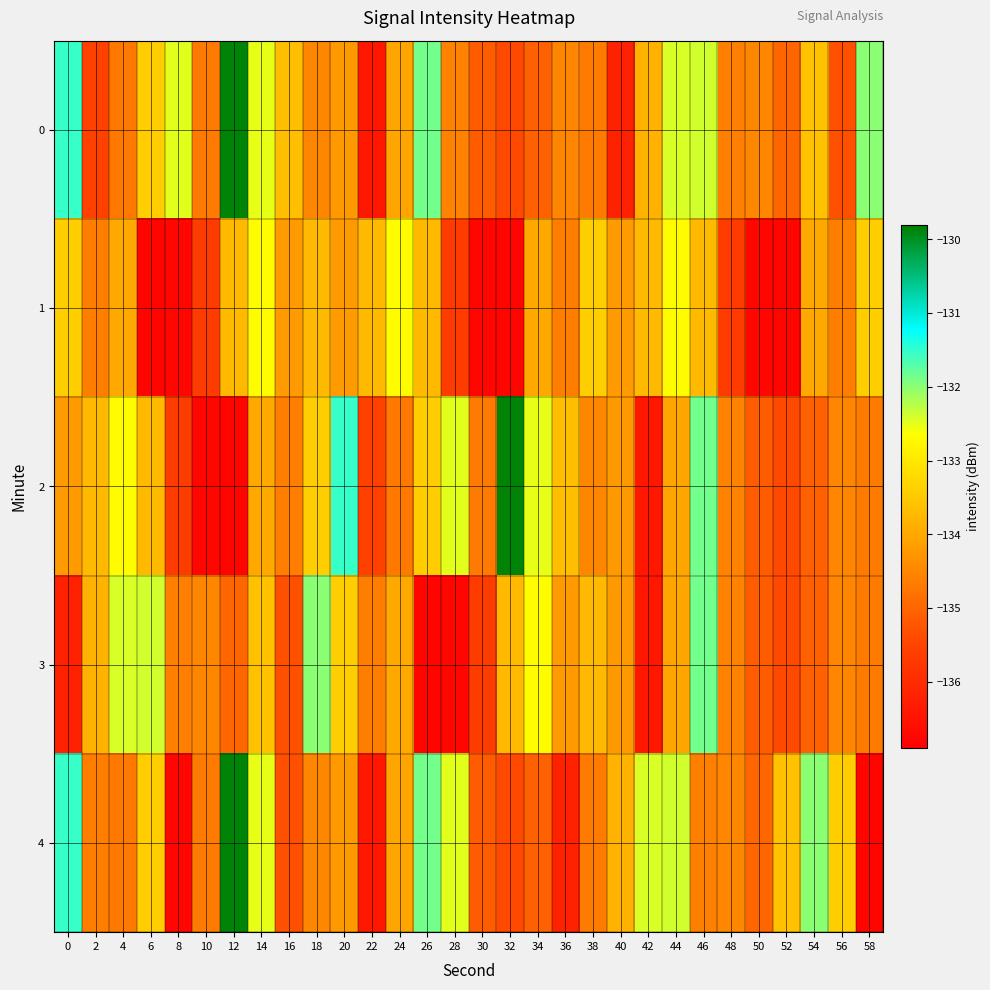

Which label corresponds to the smallest value in the chart?

6